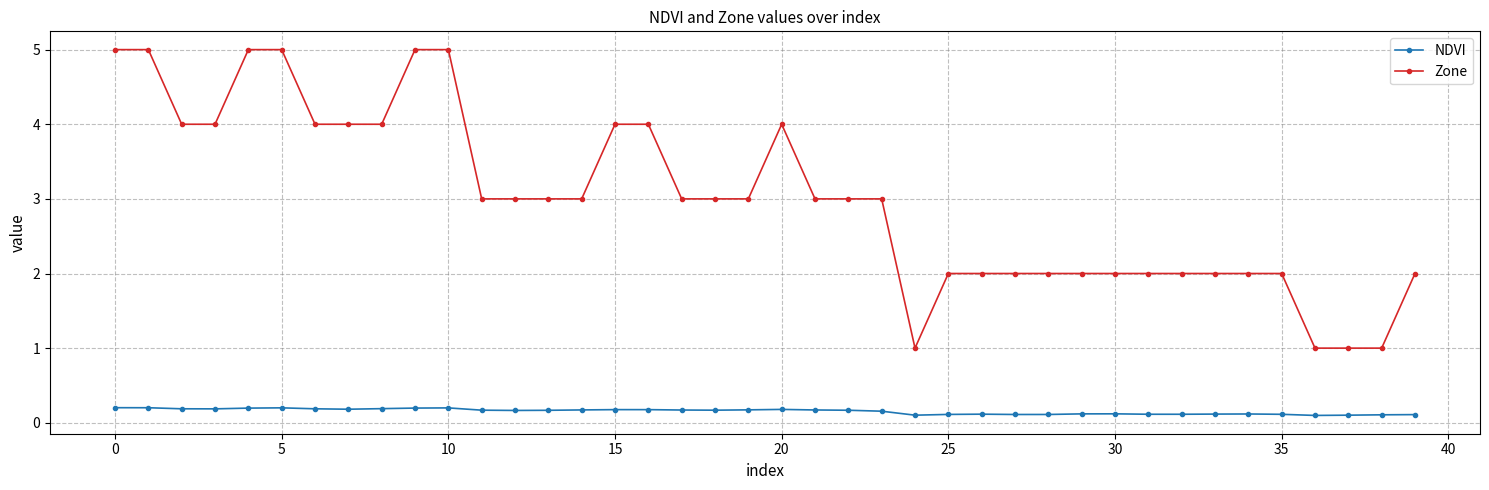

Count the Zone values in the range 2 to 4.

30